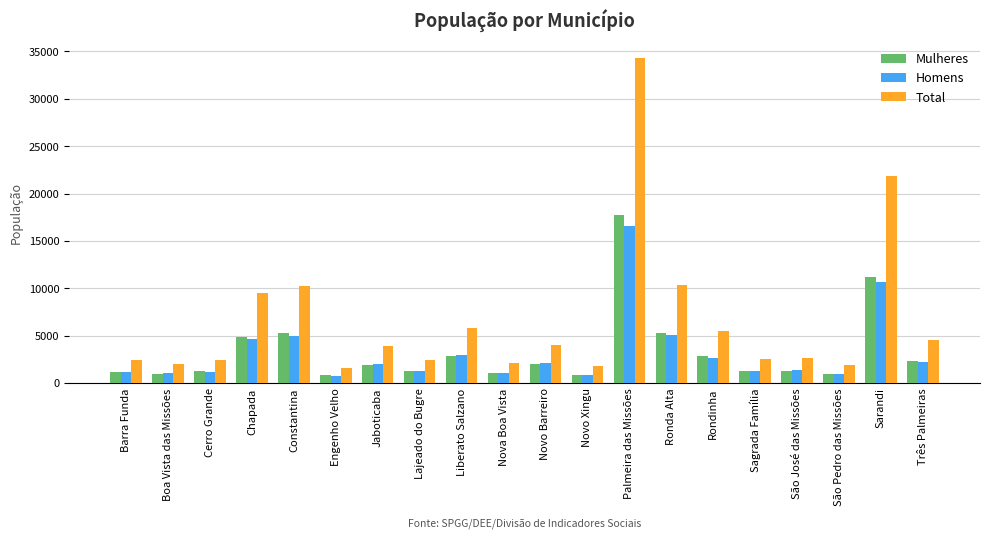

What is the spread (max minus min) of values at São José das Missões?

1363